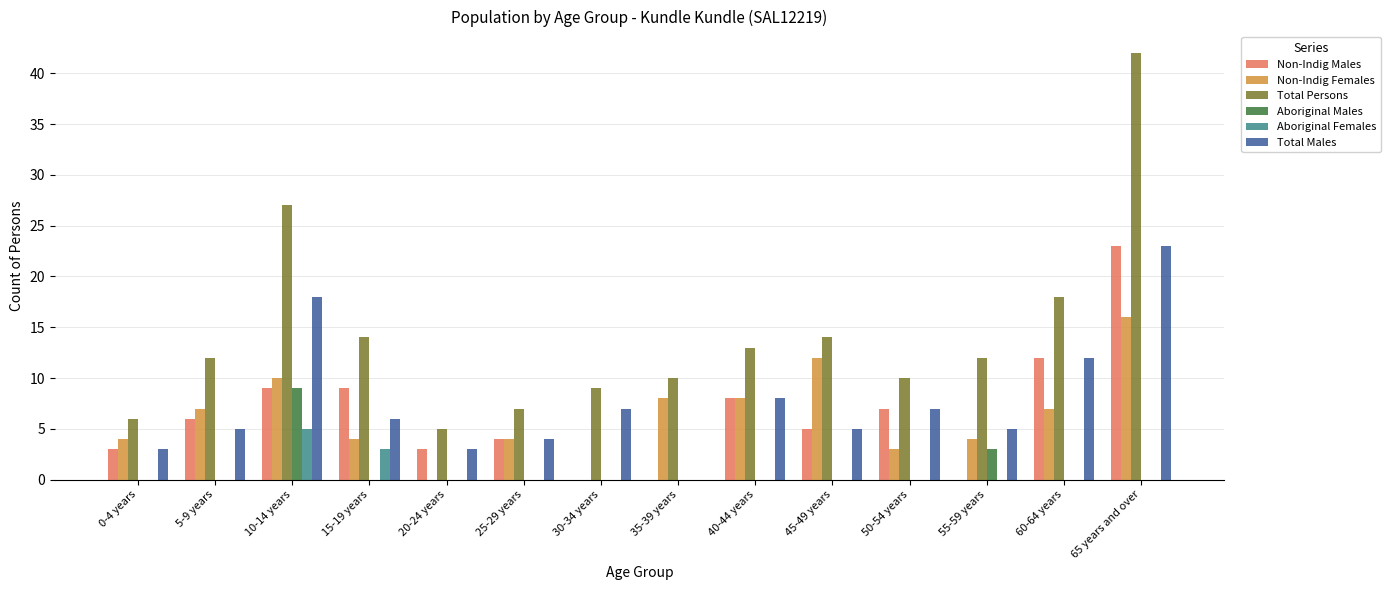

What is the total value across all series at 30-34 years?

16